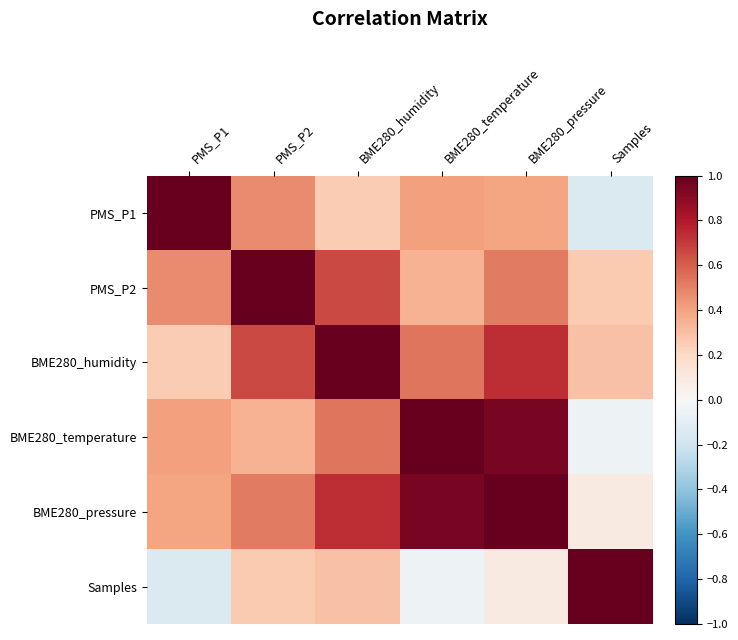

Reading left to right, what are all the values shown in this chart?

PMS_P1: PMS_P1=1.0	PMS_P2=0.5	BME280_humidity=0.3	BME280_temperature=0.4	BME280_pressure=0.4	Samples=-0.1
PMS_P2: PMS_P1=0.5	PMS_P2=1.0	BME280_humidity=0.7	BME280_temperature=0.3	BME280_pressure=0.5	Samples=0.3
BME280_humidity: PMS_P1=0.3	PMS_P2=0.7	BME280_humidity=1.0	BME280_temperature=0.5	BME280_pressure=0.7	Samples=0.3
BME280_temperature: PMS_P1=0.4	PMS_P2=0.3	BME280_humidity=0.5	BME280_temperature=1.0	BME280_pressure=1.0	Samples=-0.1
BME280_pressure: PMS_P1=0.4	PMS_P2=0.5	BME280_humidity=0.7	BME280_temperature=1.0	BME280_pressure=1.0	Samples=0.1
Samples: PMS_P1=-0.1	PMS_P2=0.3	BME280_humidity=0.3	BME280_temperature=-0.1	BME280_pressure=0.1	Samples=1.0